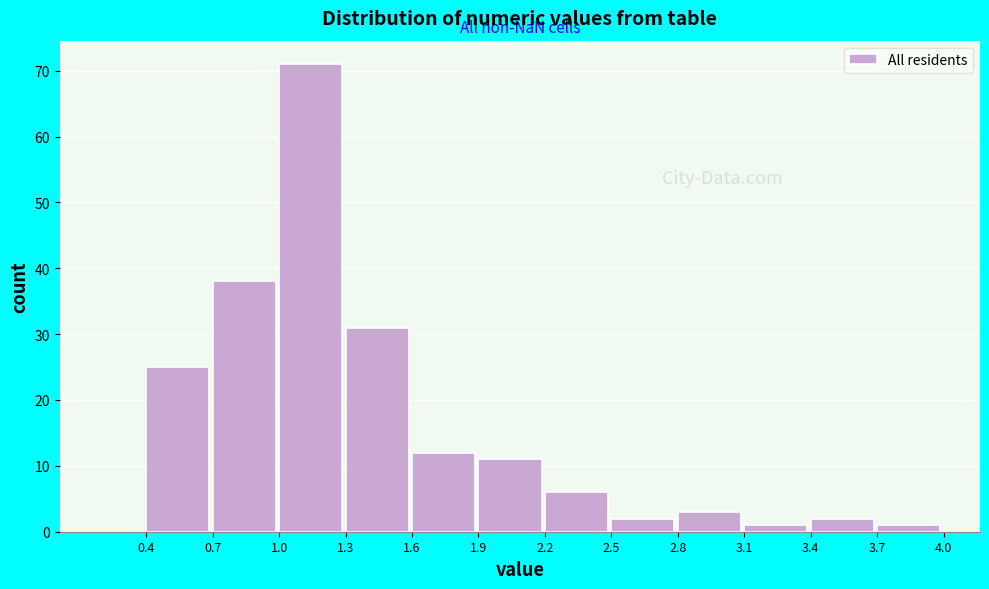

Reading left to right, list every bar in this chart as the range it spans on the x-axis followed by its height. The values are not printed on the chart, so give them approximately, as read against the axis.

0.4 to 0.7: 25
0.7 to 1.0: 38
1.0 to 1.3: 71
1.3 to 1.6: 31
1.6 to 1.9: 12
1.9 to 2.2: 11
2.2 to 2.5: 6
2.5 to 2.8: 2
2.8 to 3.1: 3
3.1 to 3.4: 1
3.4 to 3.7: 2
3.7 to 4.0: 1